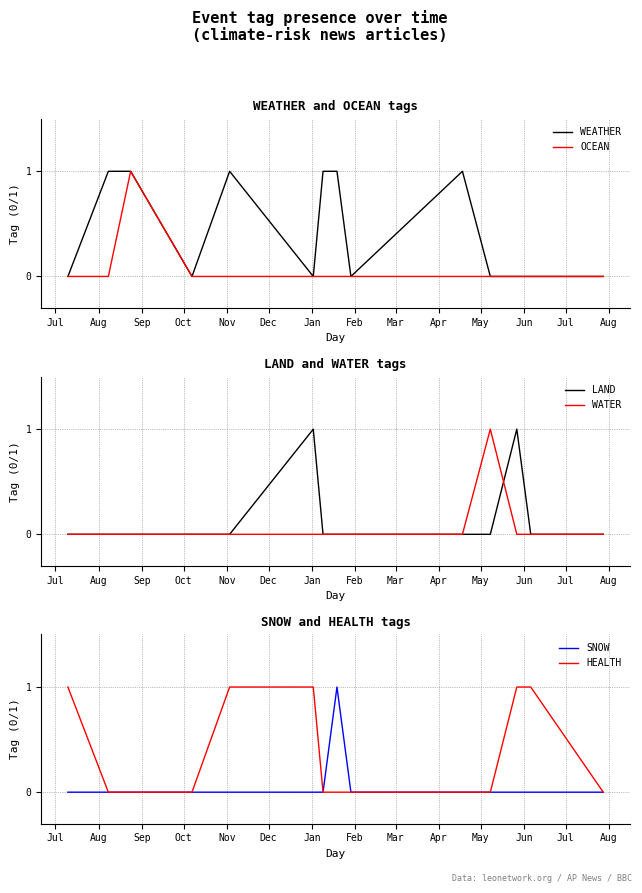

What is the difference between the maximum and minimum values in the OCEAN series?

1